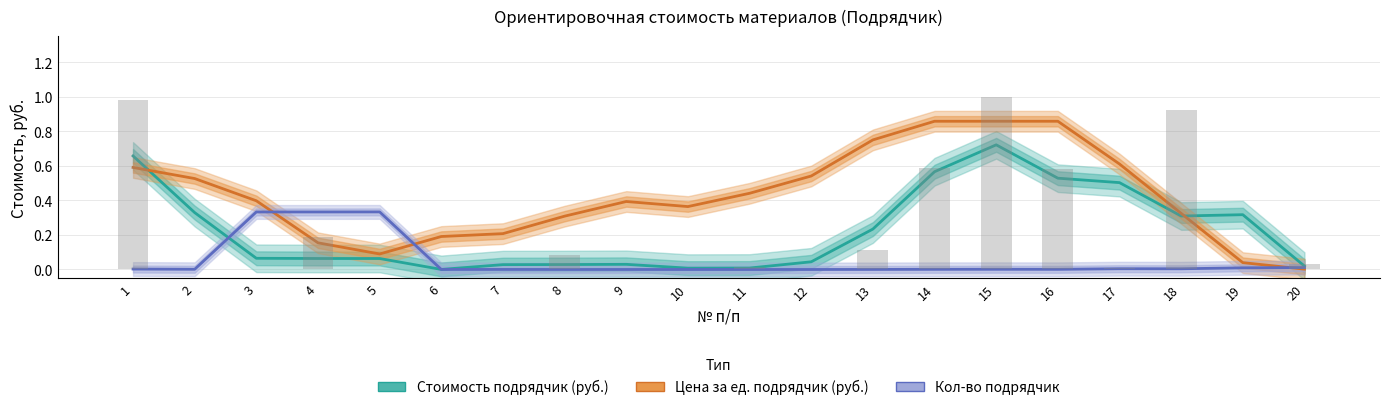

The value of Кол-во подрядчик at 6 is 0.0. True or false?

True